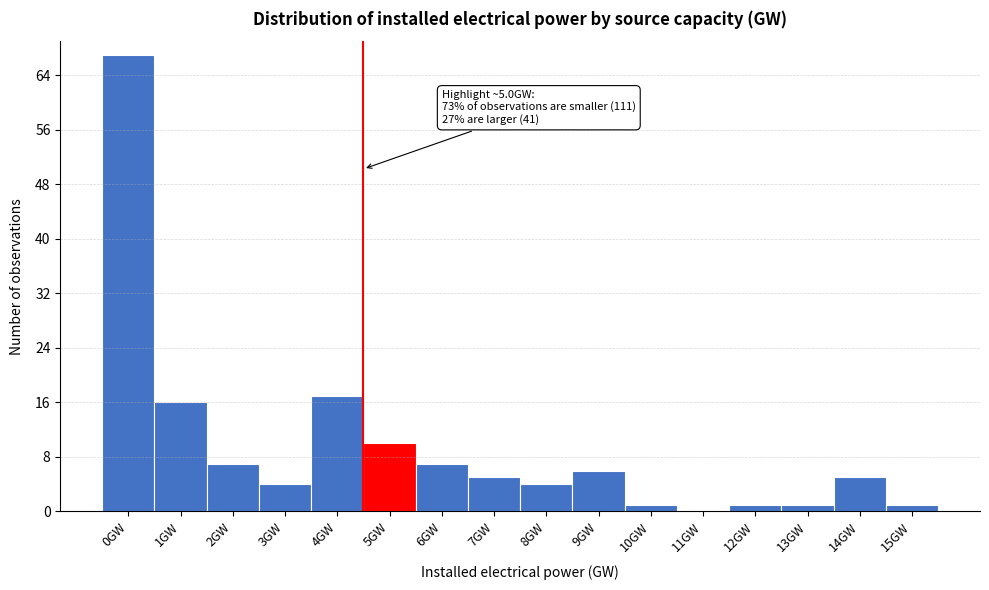

Is it true that the value at 0GW is 116?

False